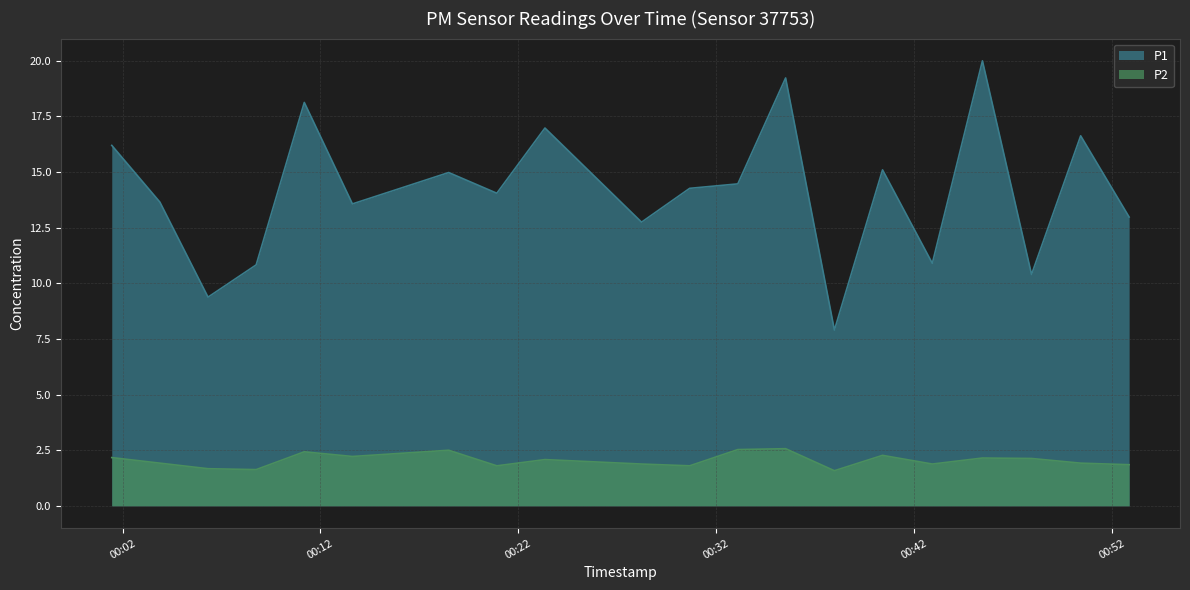

What is the total value across all series at 2023-04-03T00:47:57?

12.5